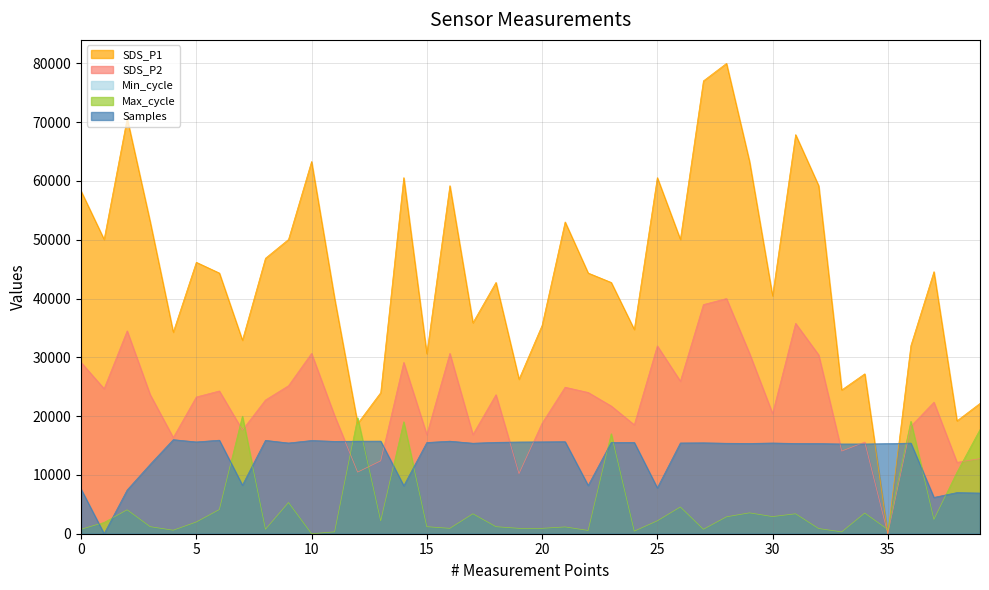

Which series has the widest spread of values?

SDS_P1